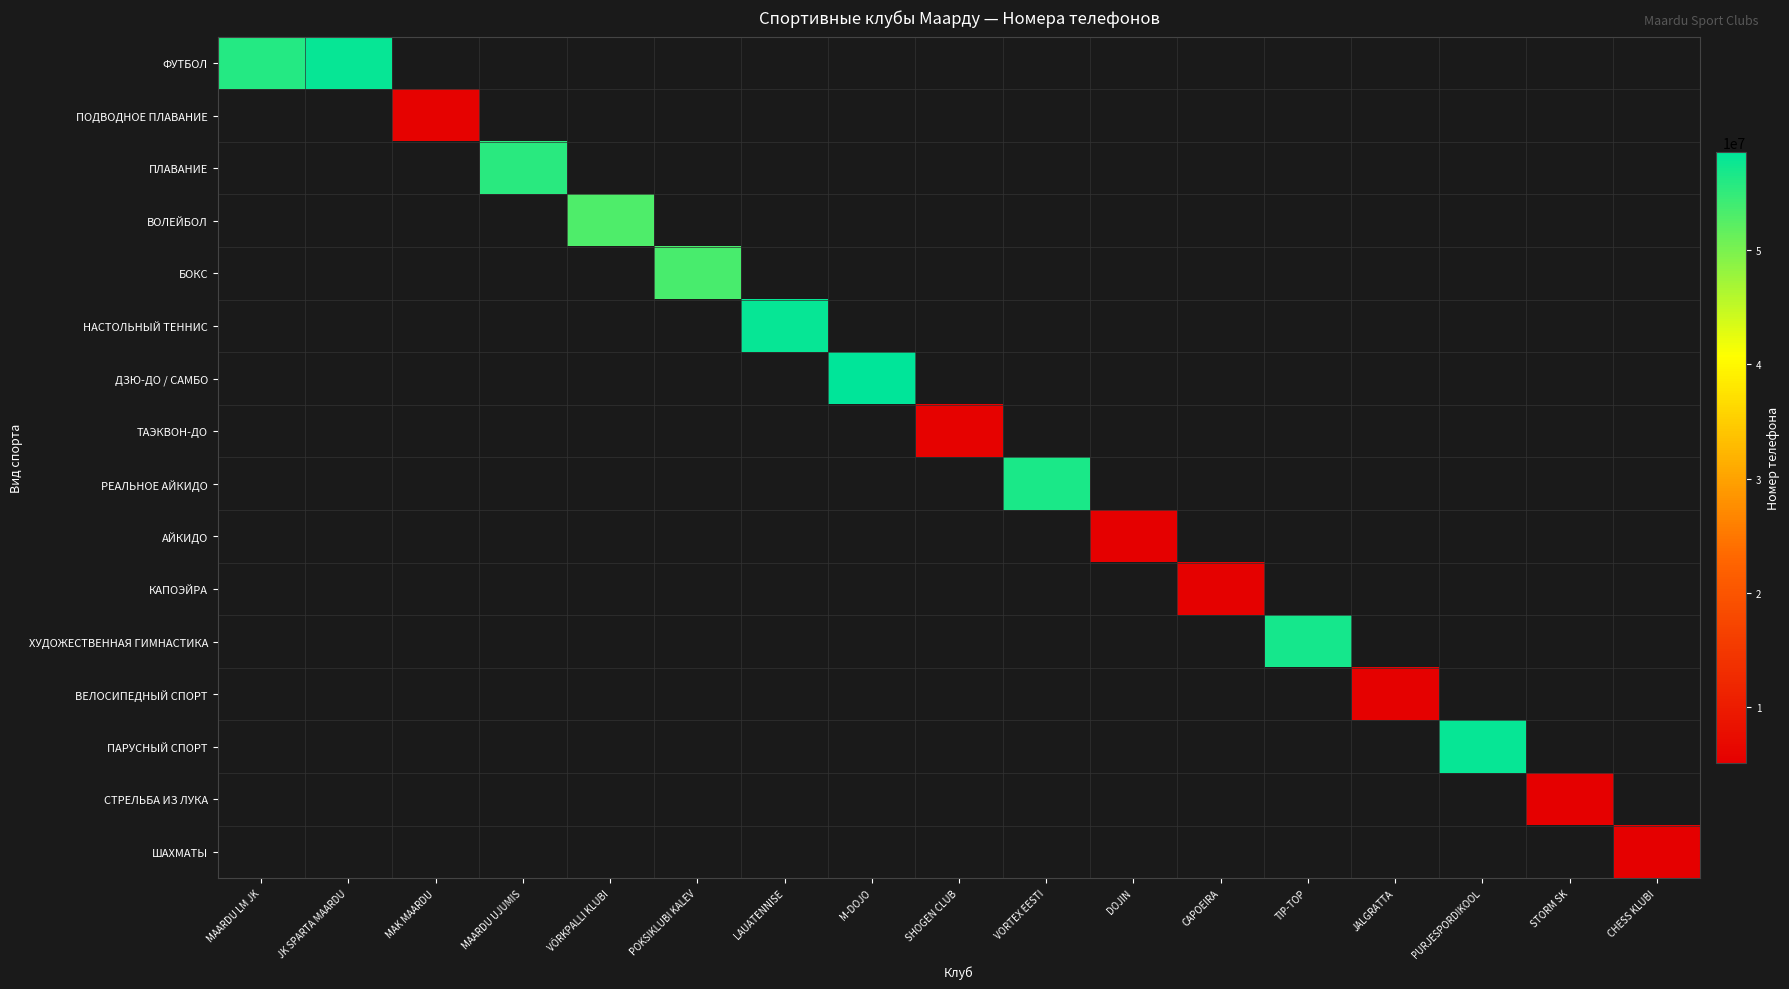

How many series are shown in this chart?

16